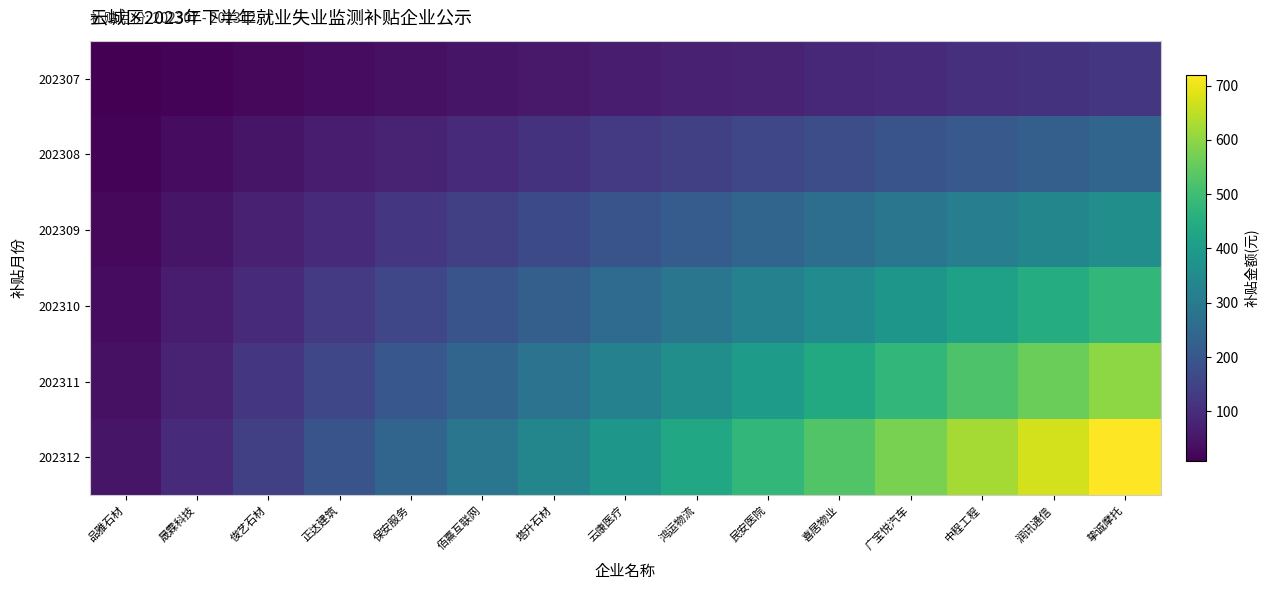

What is the spread (max minus min) of values at 民安医院?

400